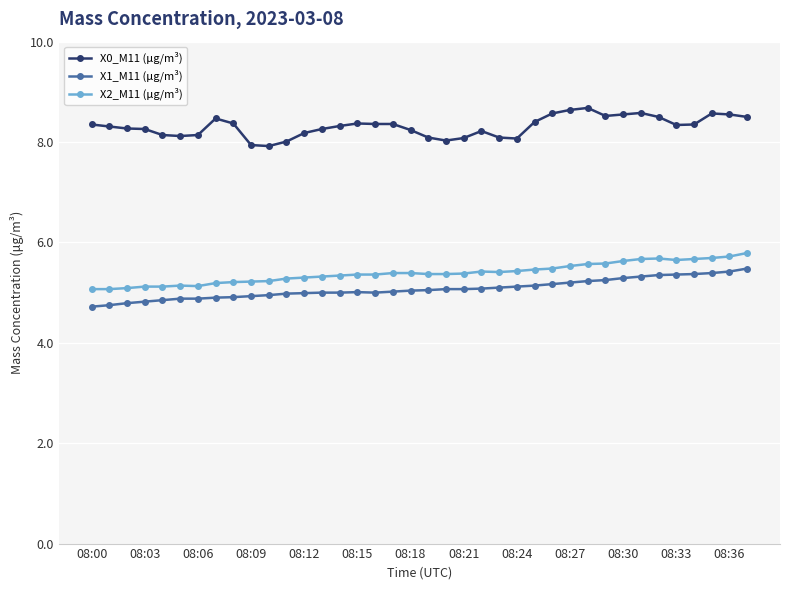

At how many categories does at least one series exceed 6?

38